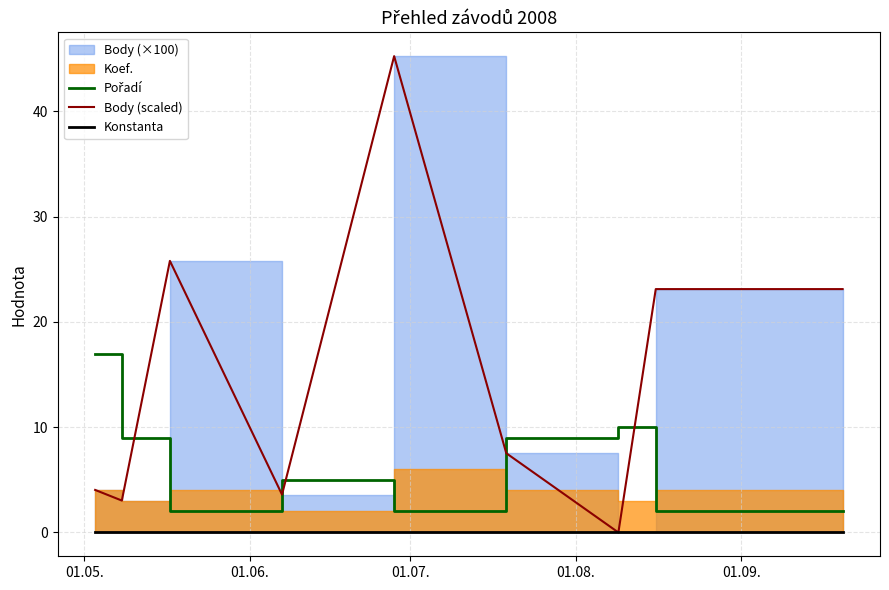

What is the difference between the maximum and second lowest values in the Body (scaled) series?

42.2